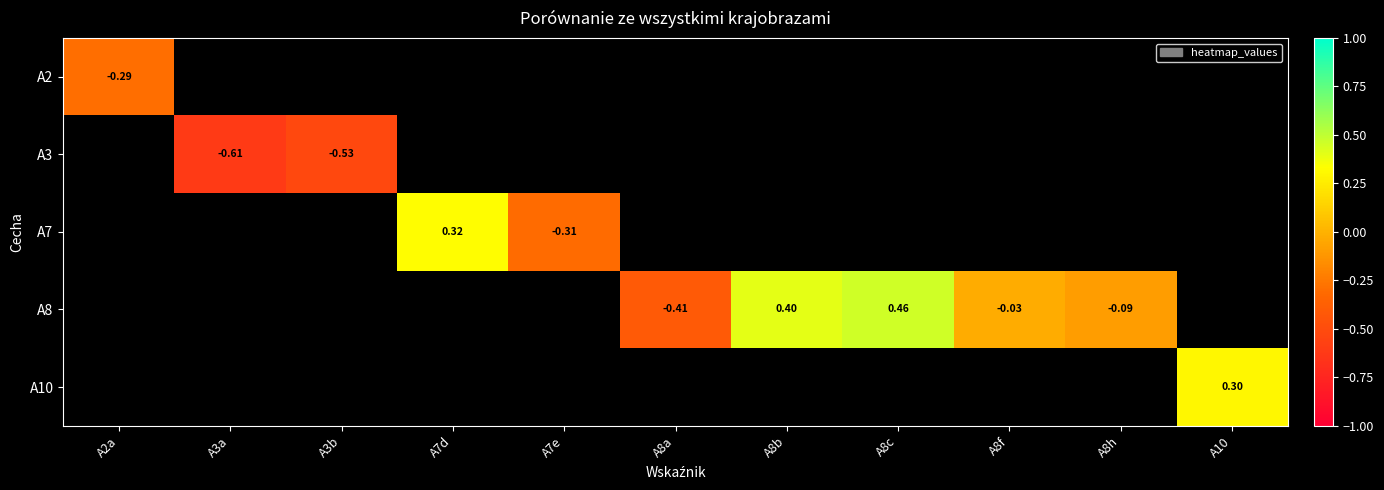

At how many categories does at least one series exceed 0?

4